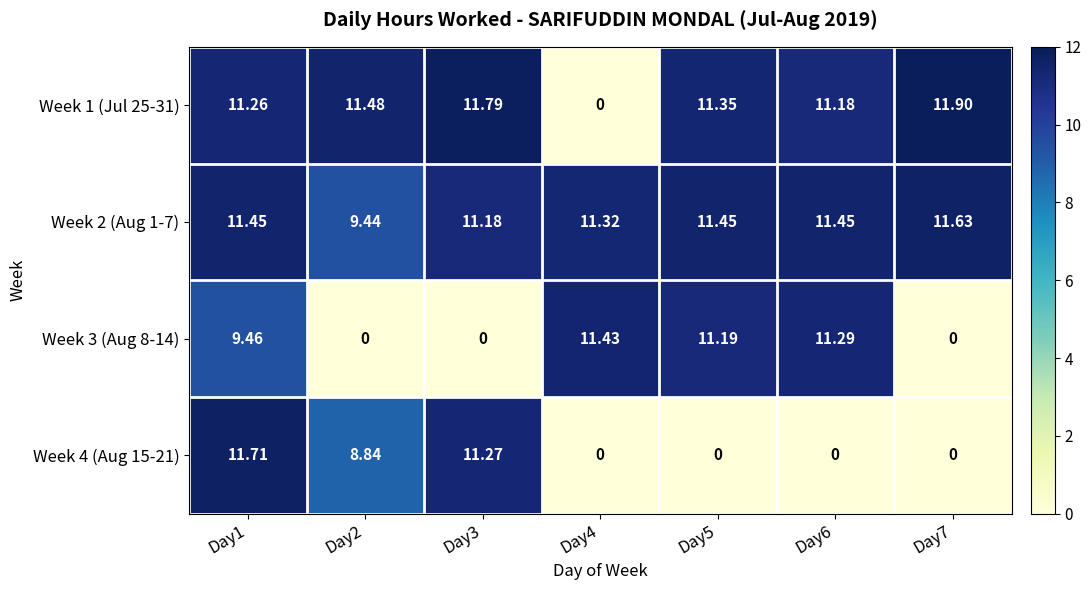

Is the value of Week 3 (Aug 8-14) at Day5 greater than the value of Week 4 (Aug 15-21) at Day6?

Yes